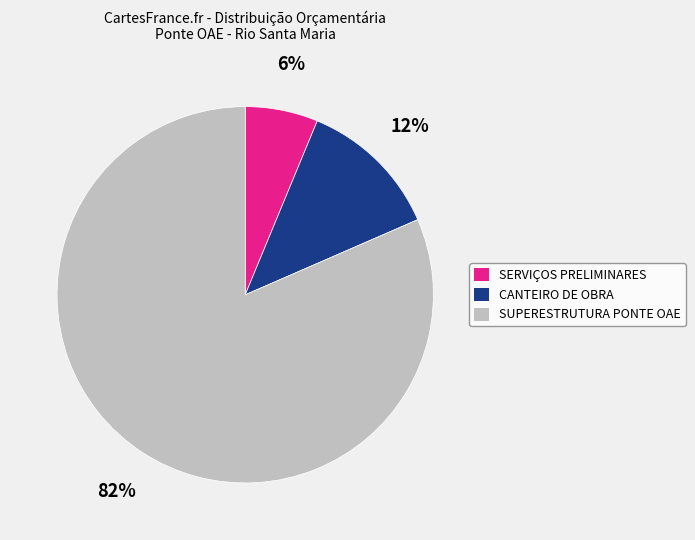

Which has a higher value, CANTEIRO DE OBRA or SUPERESTRUTURA PONTE OAE?

SUPERESTRUTURA PONTE OAE